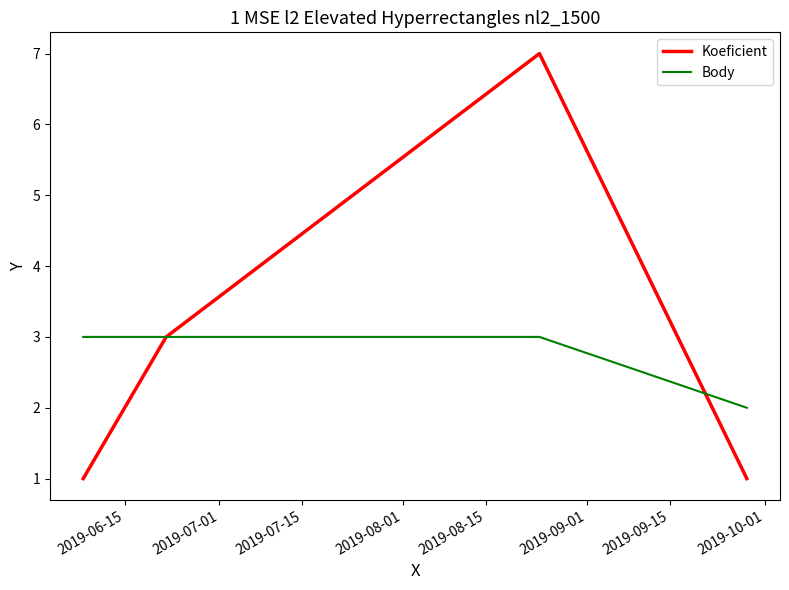

What is the sum of all Body values?

11